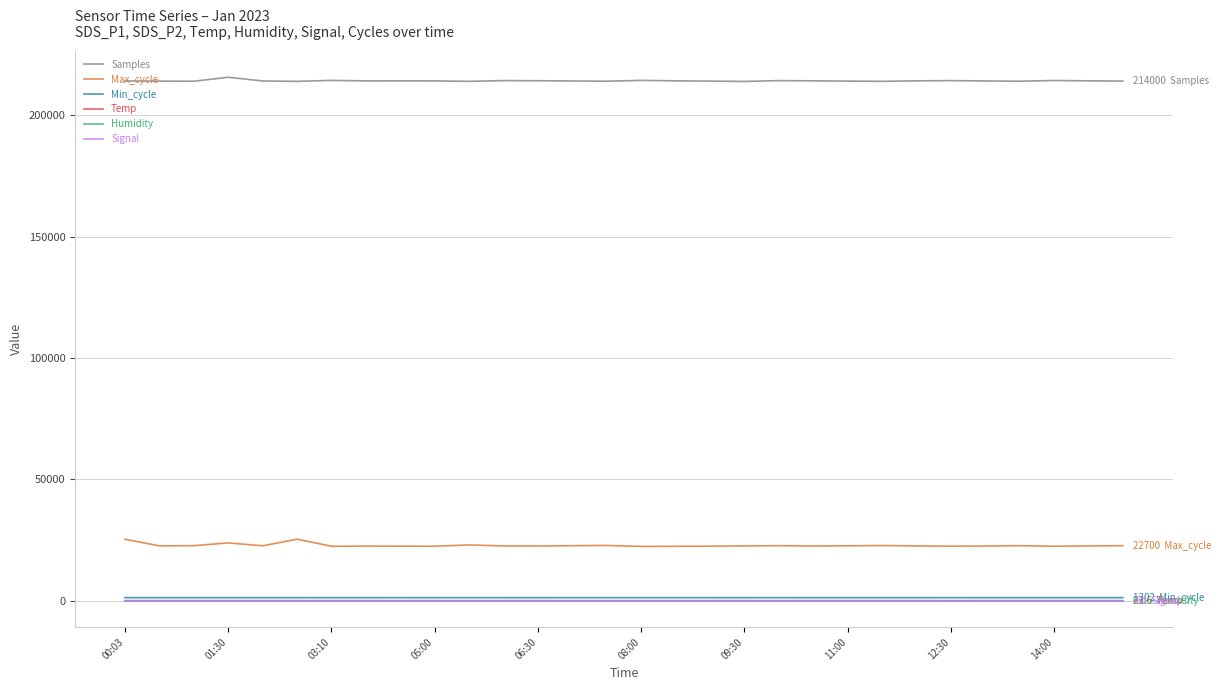

Which series has the largest total across all categories?

Samples